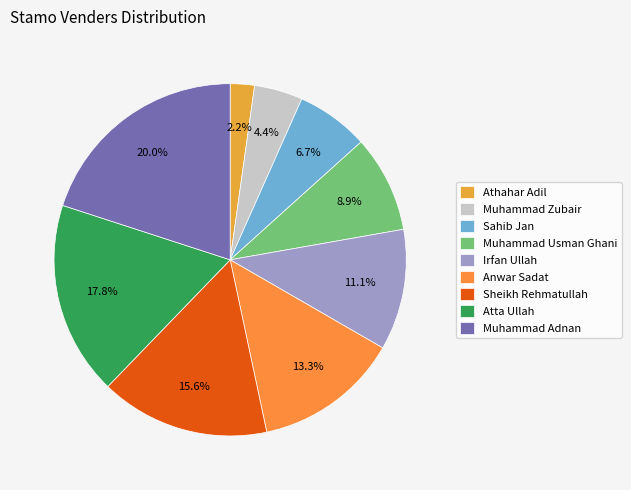

What percentage is the Sahib Jan slice, to the nearest percent?

7%